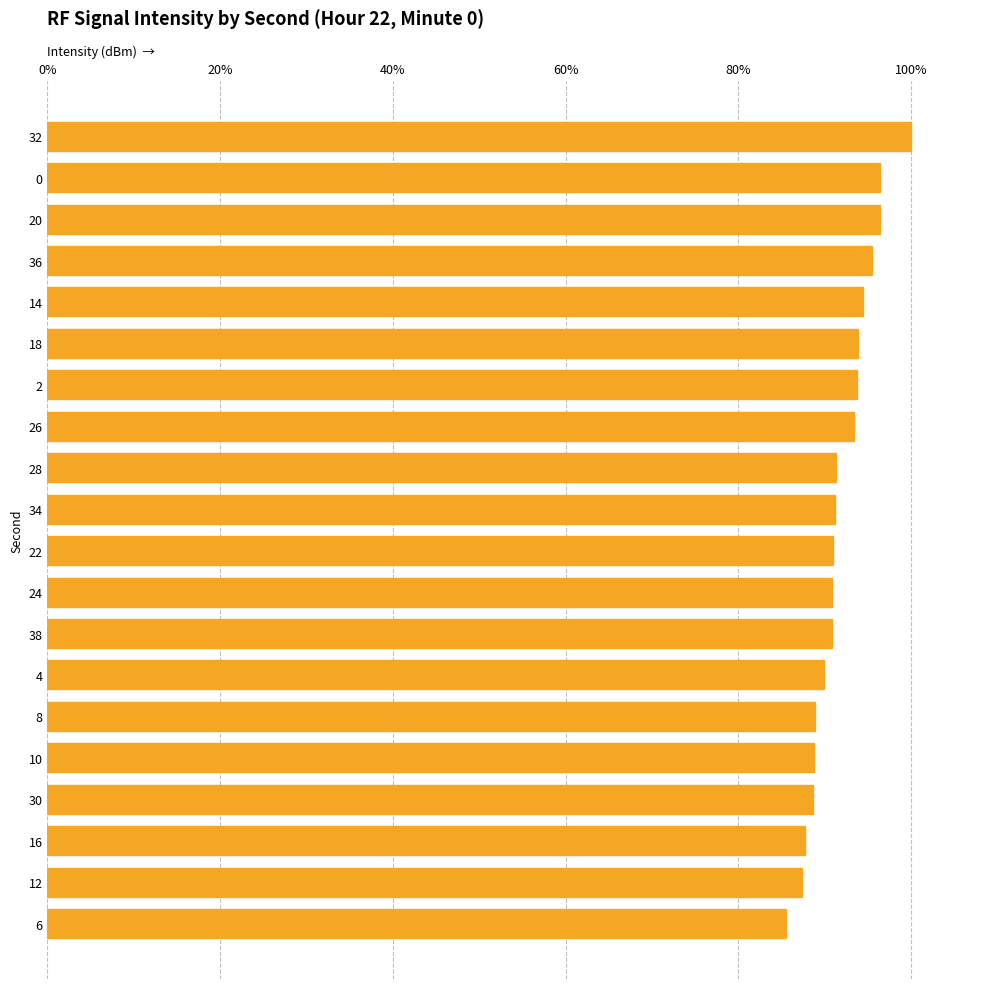

Are the bars horizontal?

Yes